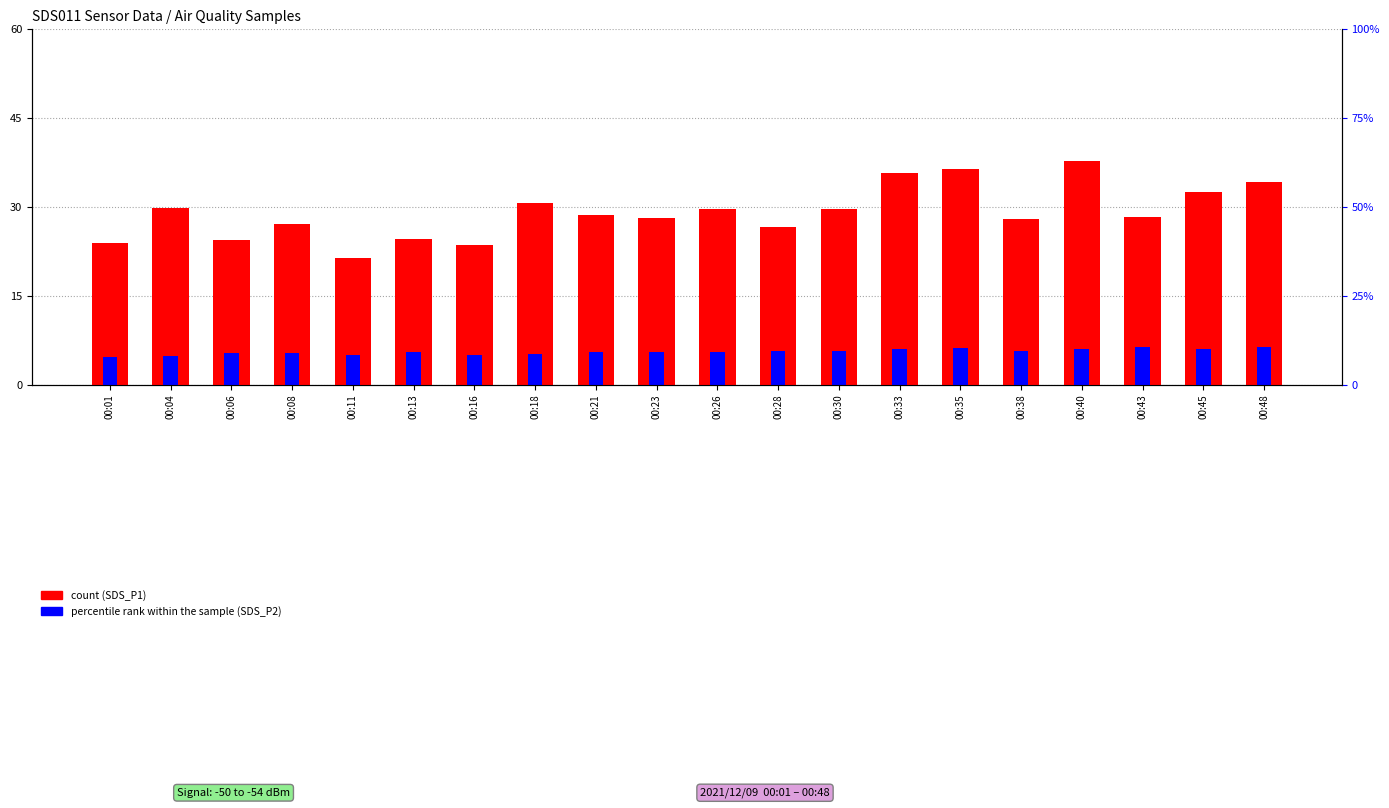

What is the sum of all count values?

581.0